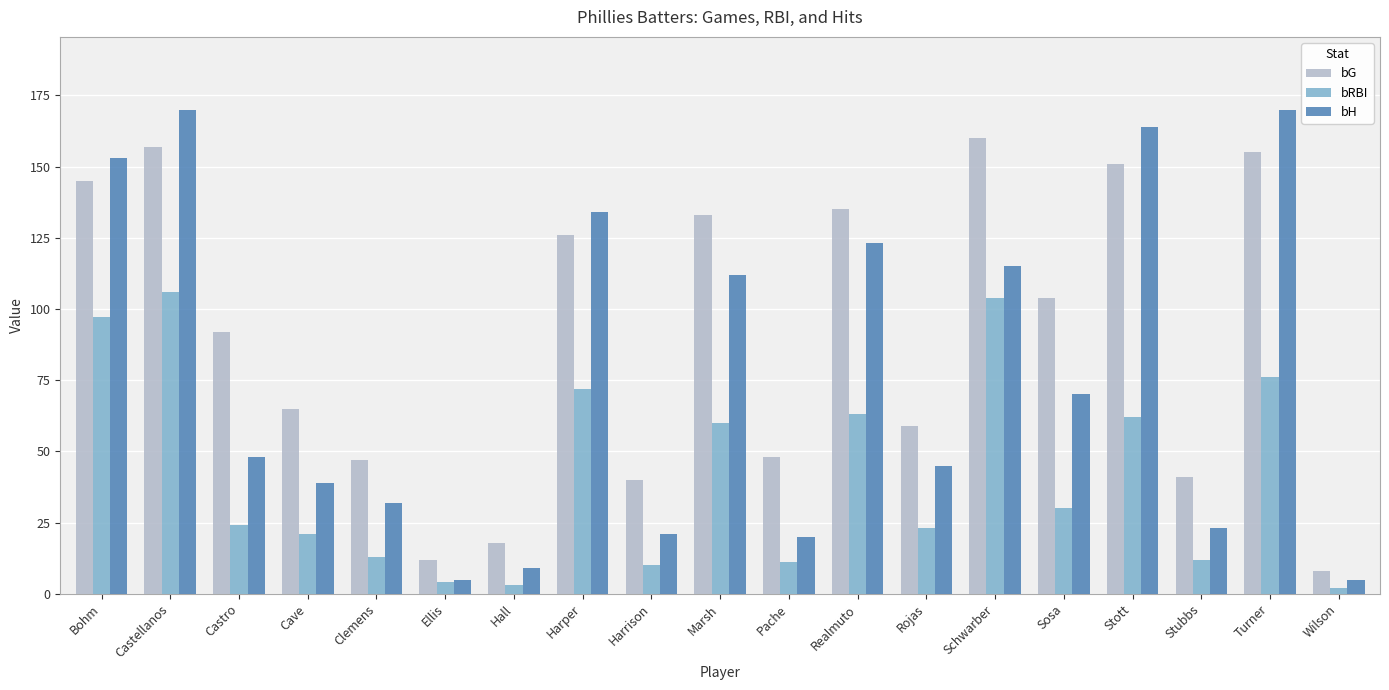

How many bars are there in total?

57